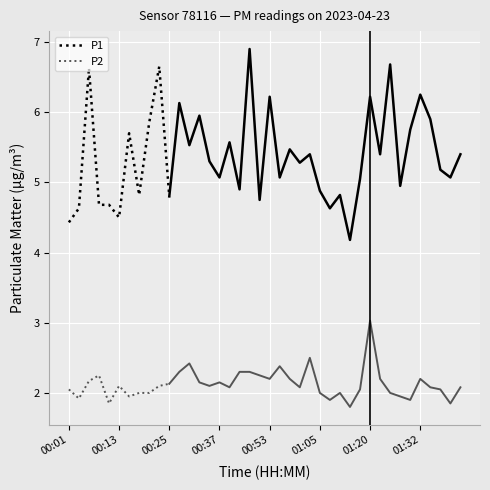

What is the approximate value of P1 at 00:25?

4.8